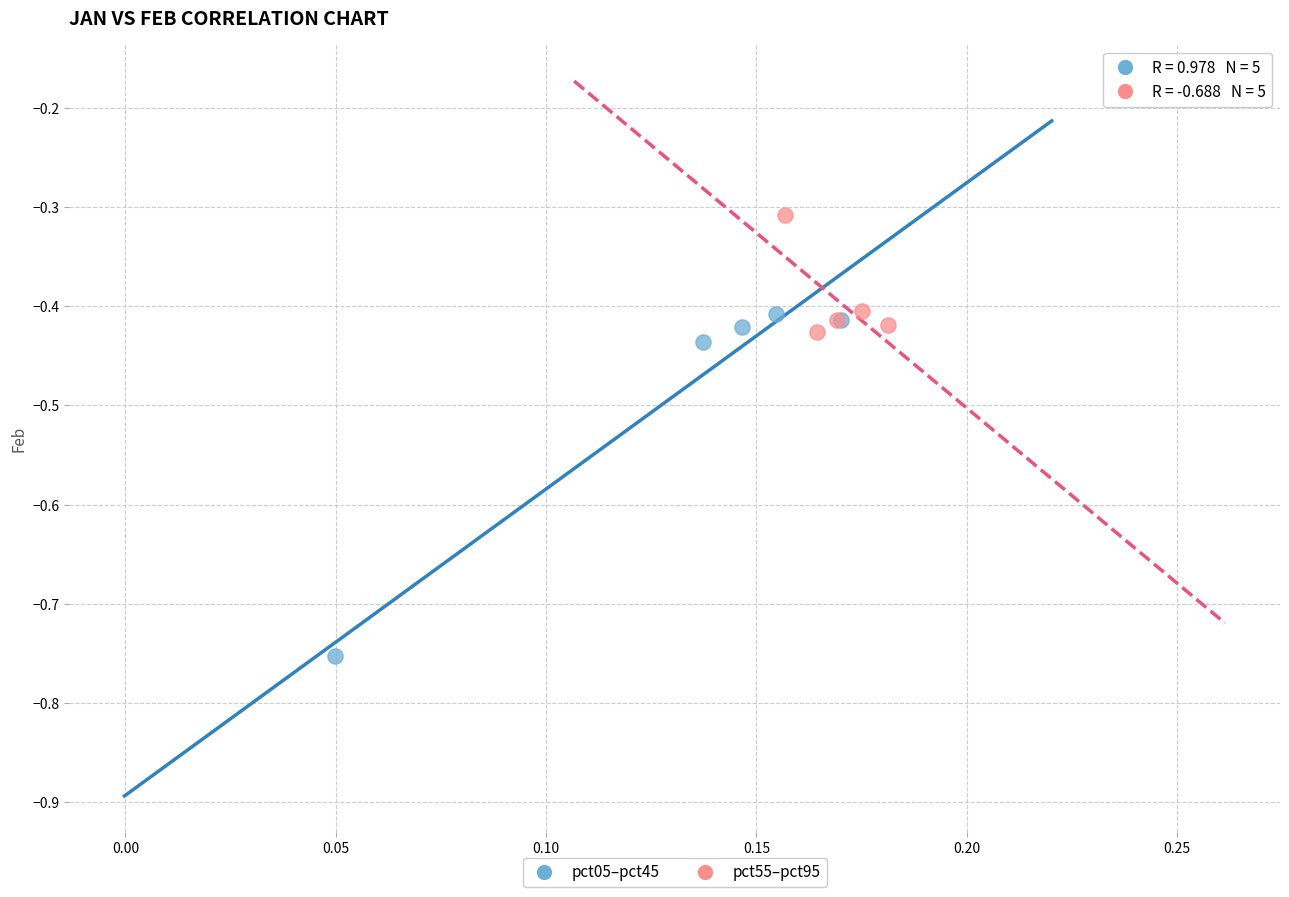

Which series has the widest spread of Y values?

pct05–pct45